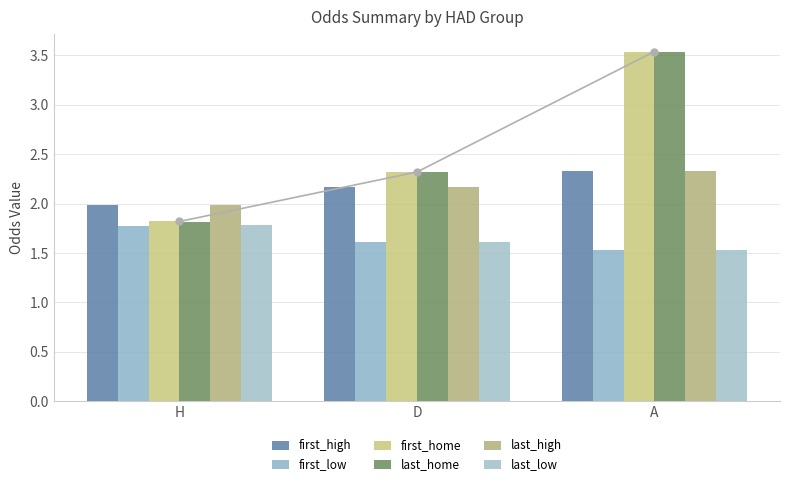

How many bars are there in each group?

6